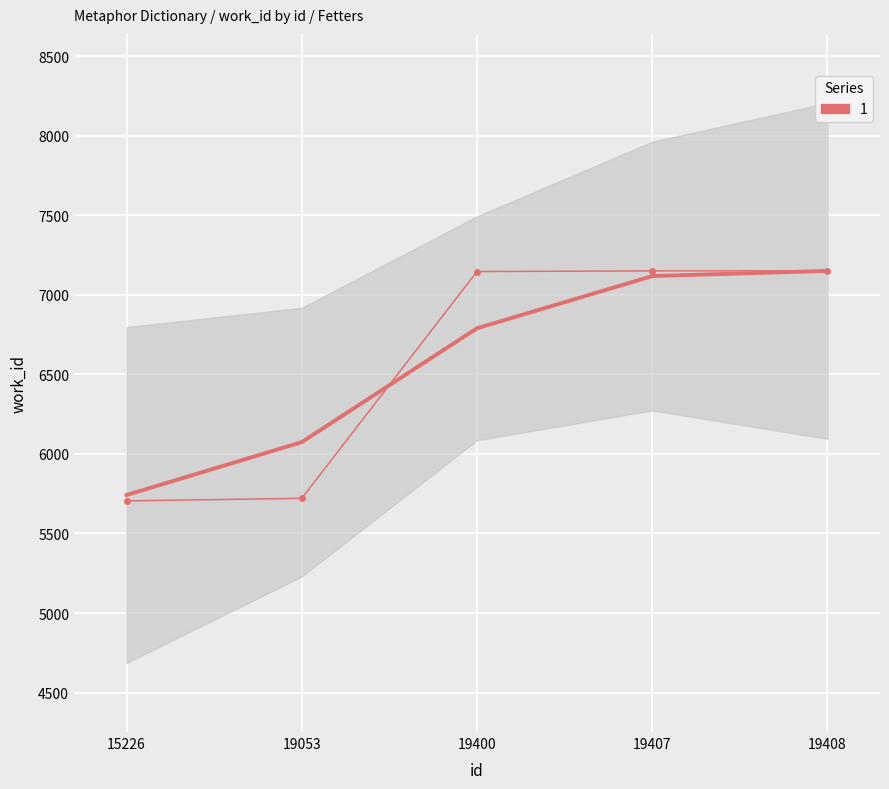

What is the difference between the values at 19408 and 19400?

5